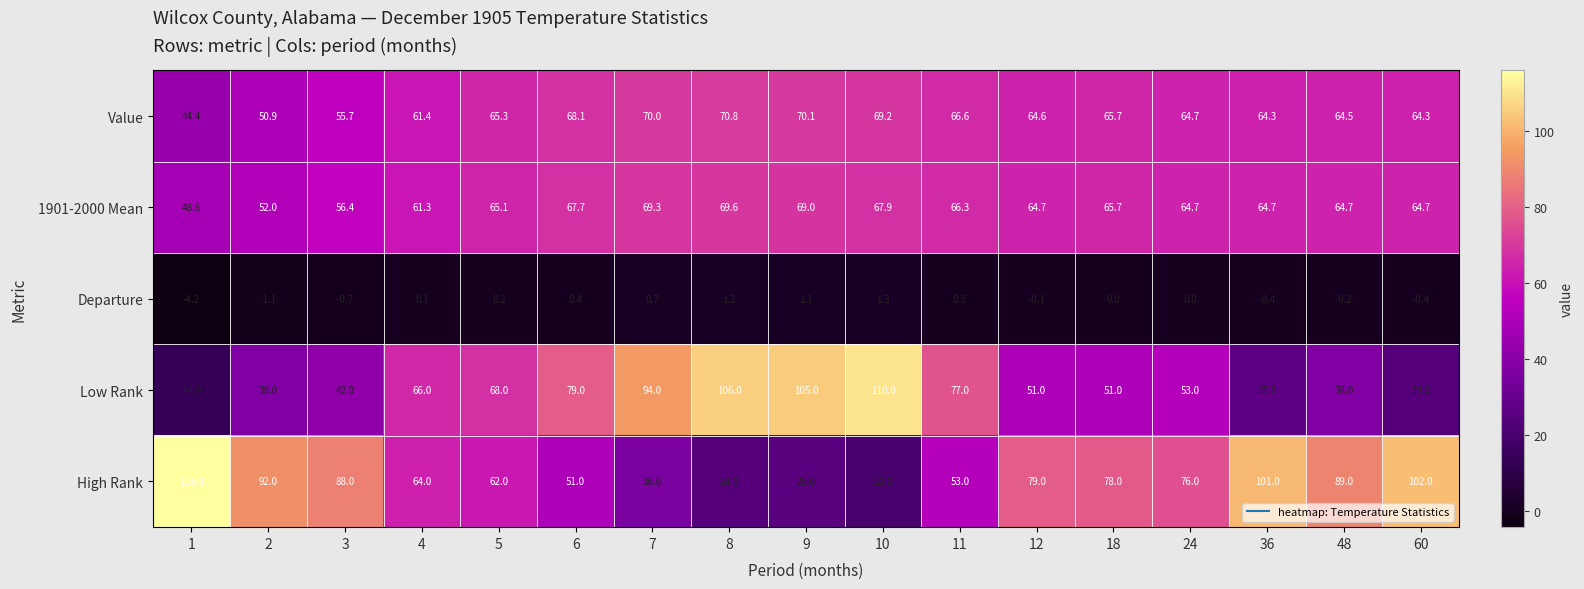

True or false: Value has a value of 64.7 at 24.

True